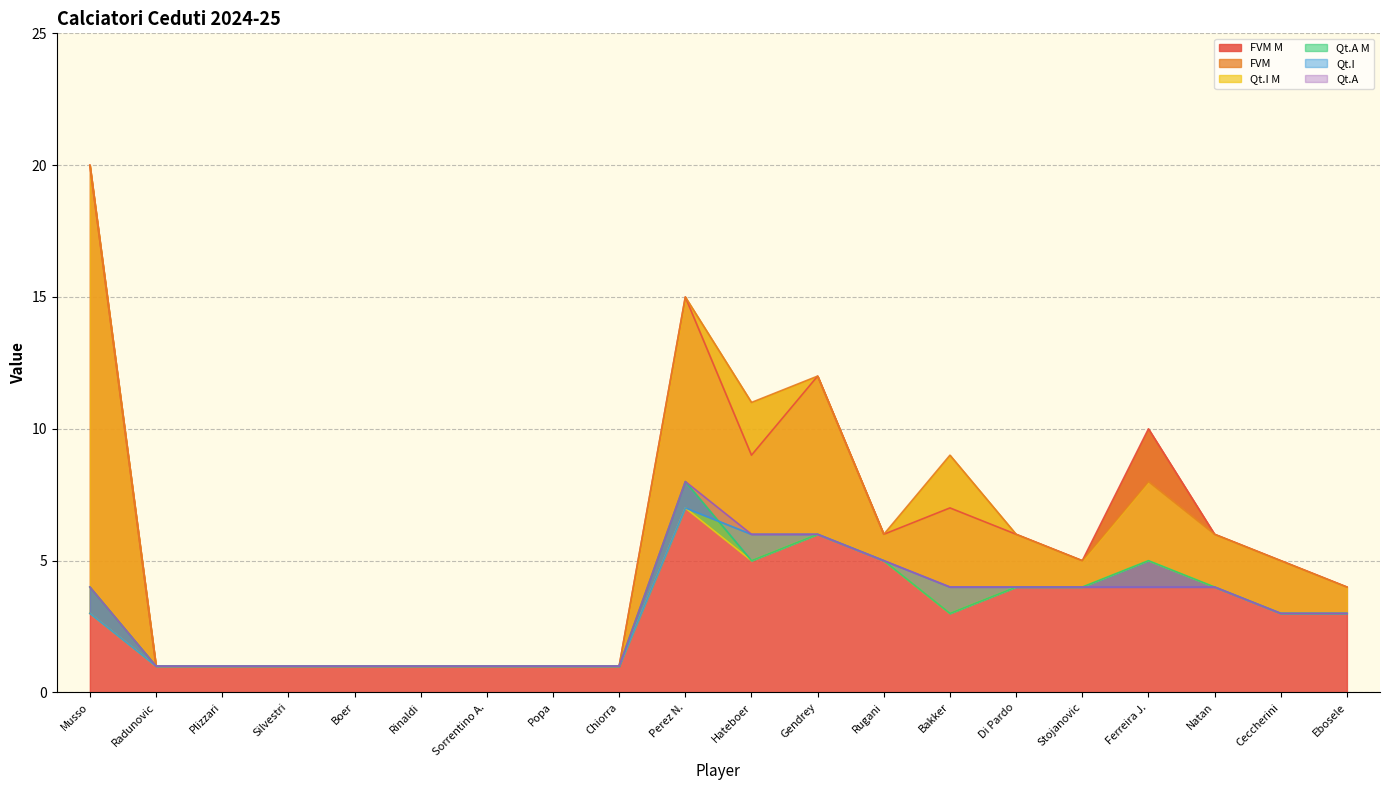

Count the number of categories in the chart.

20